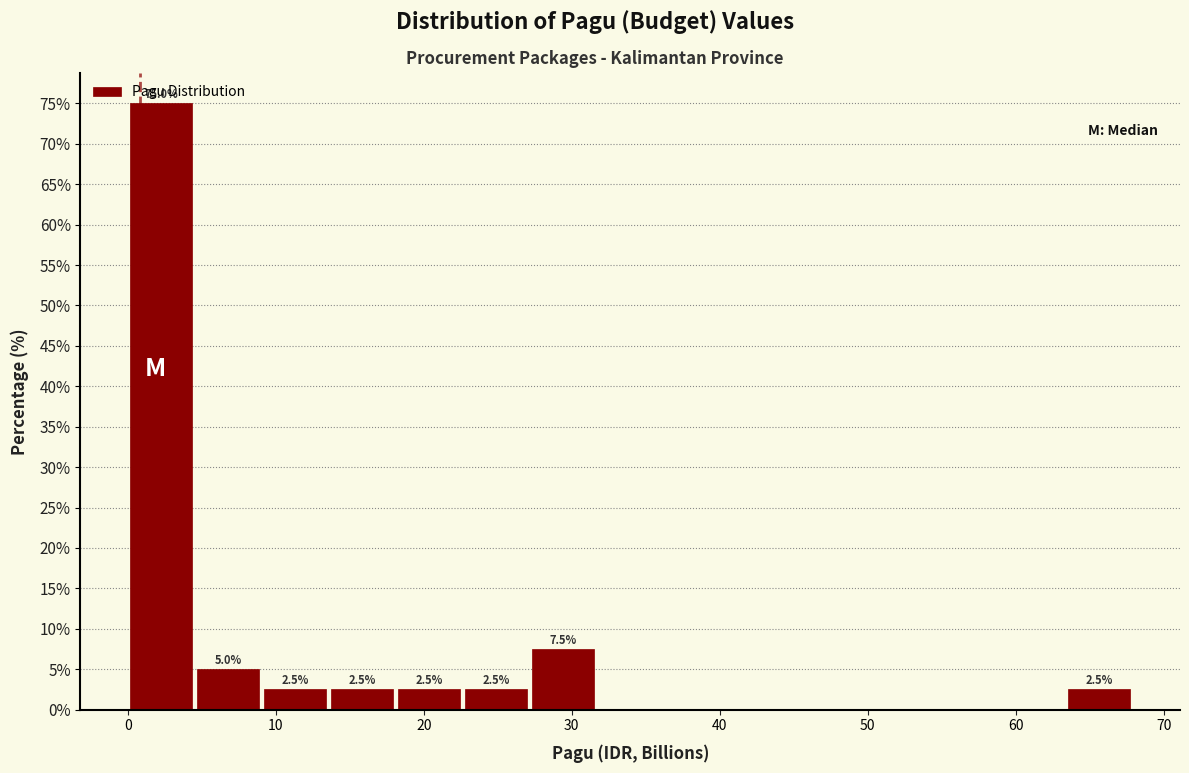

Which range on the x-axis has the tallest bar?

0 to 5